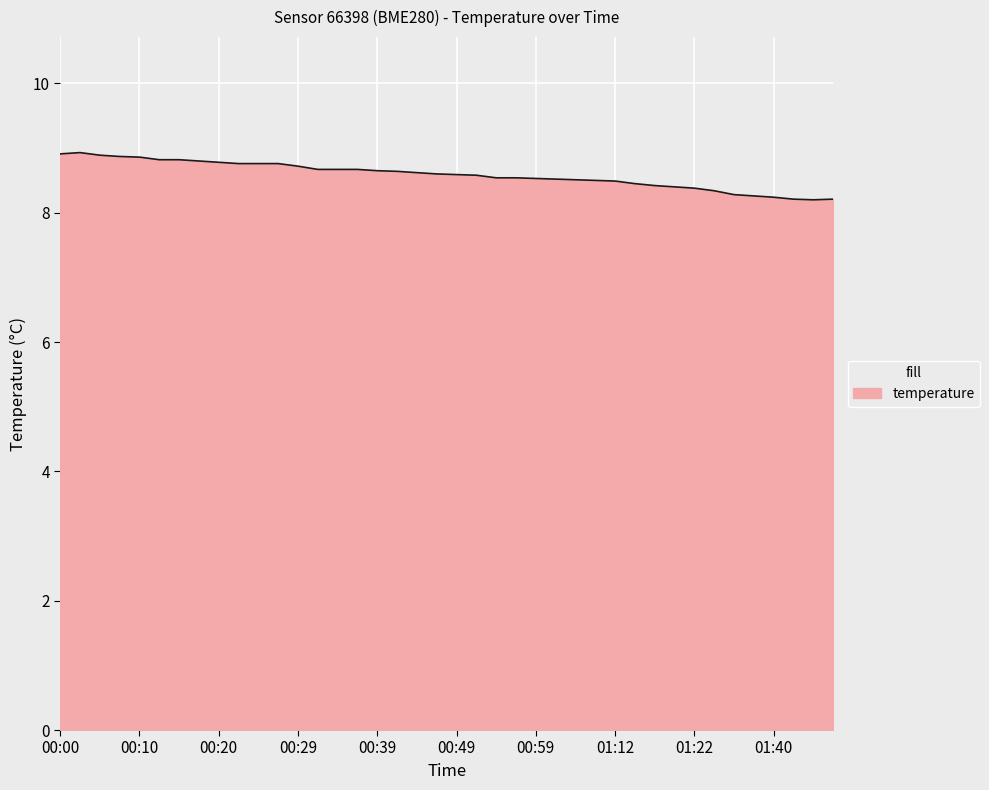

What is the maximum value shown in the chart?

8.9